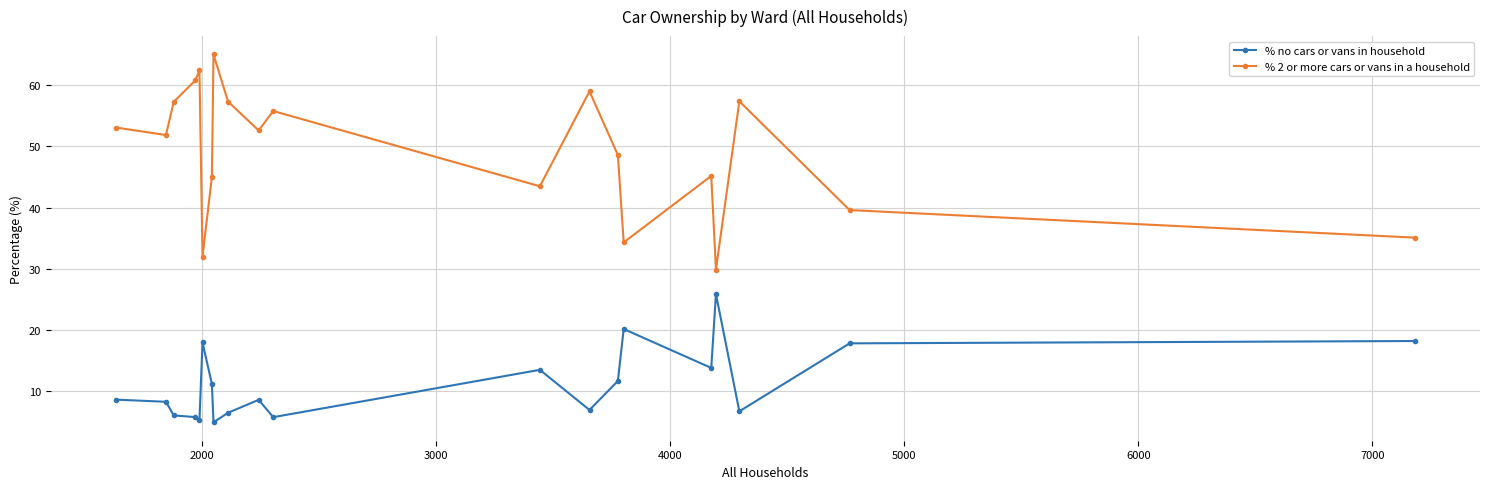

How many lines are shown in the chart?

2